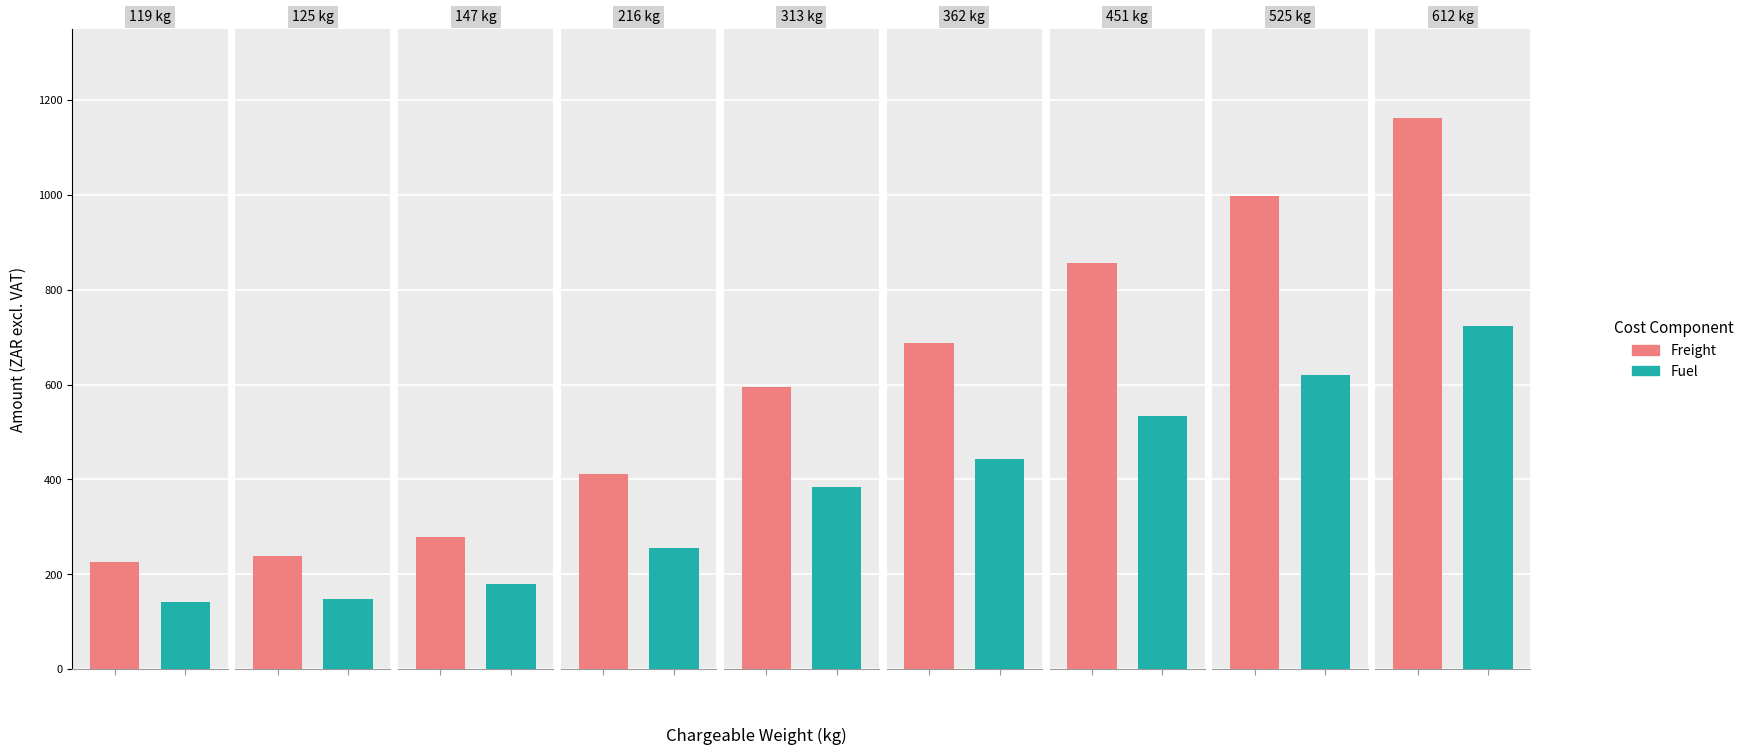

Which series has the largest range (max minus min)?

Freight